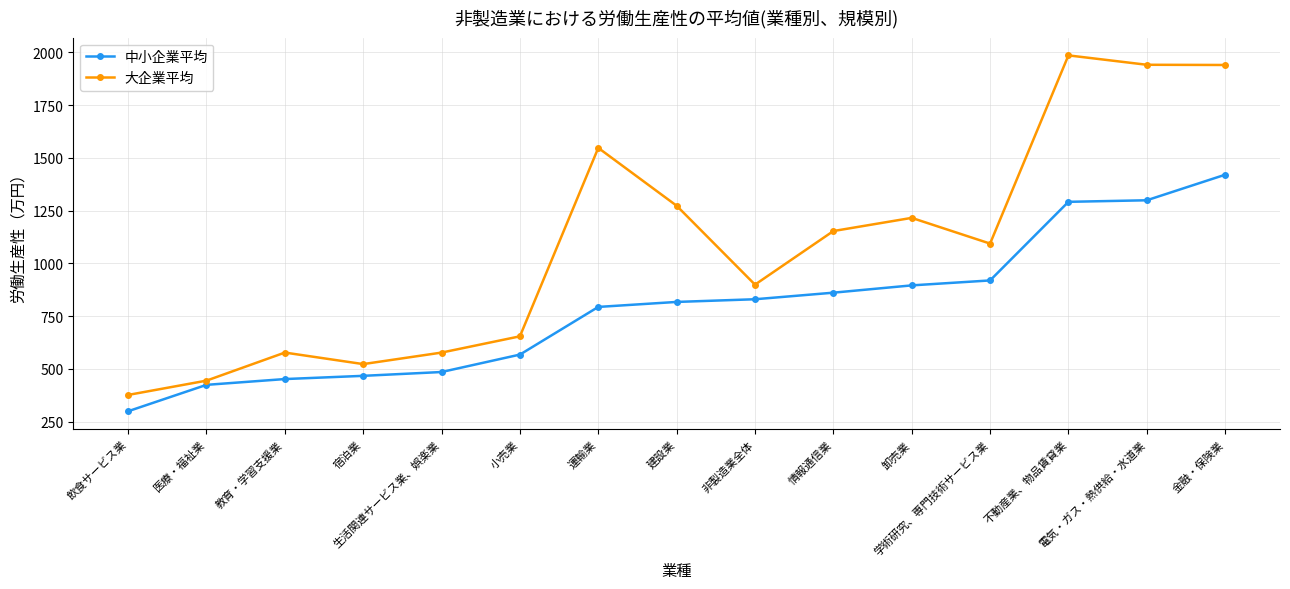

Which series has the largest range (max minus min)?

大企業平均